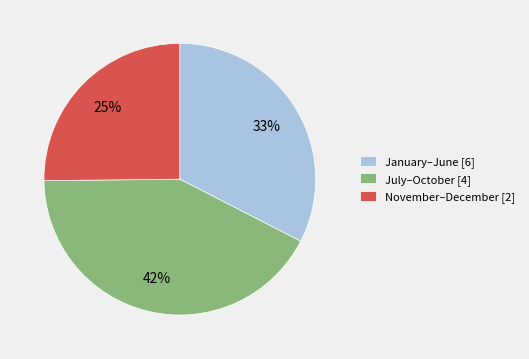

The January–June [6] slice represents 33% of the pie. True or false?

True